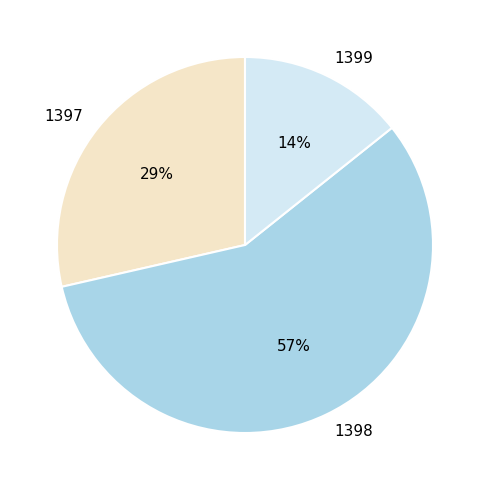

Count the number of slices in the pie.

3